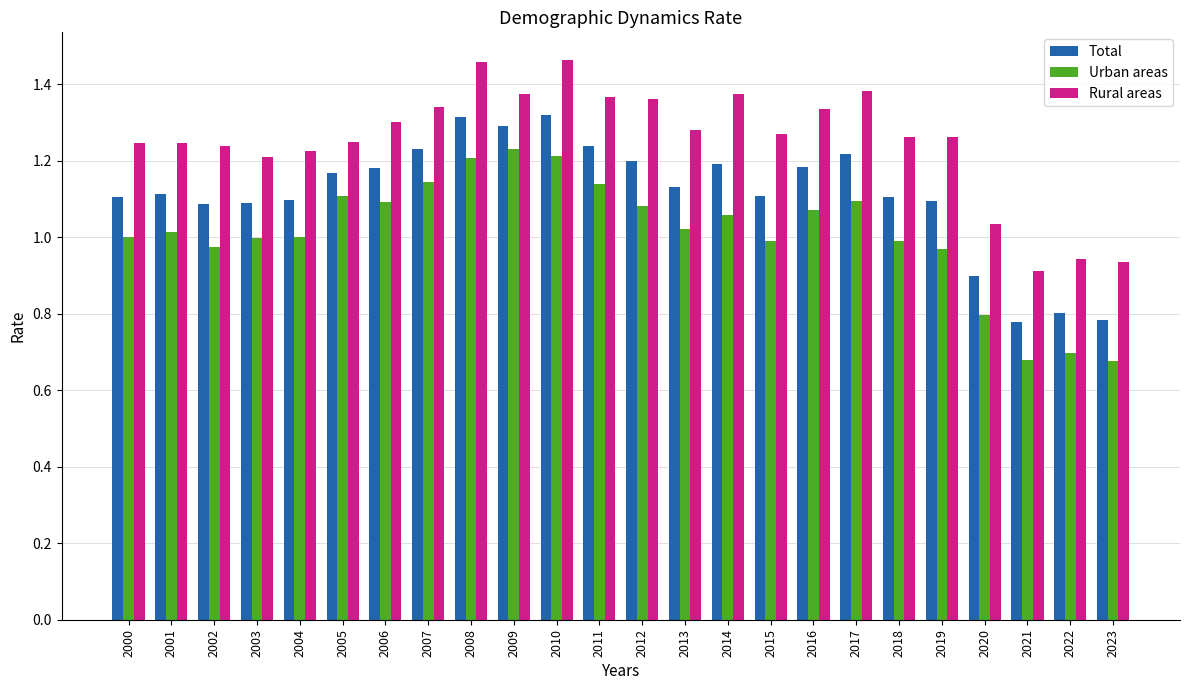

True or false: Urban areas has a value of 1.0 at 2002.

True